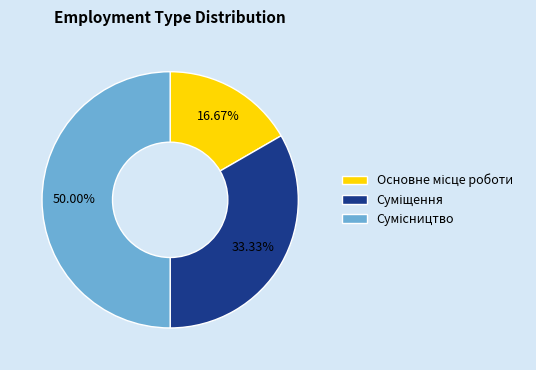

Which category has the biggest portion of the pie?

Сумісництво